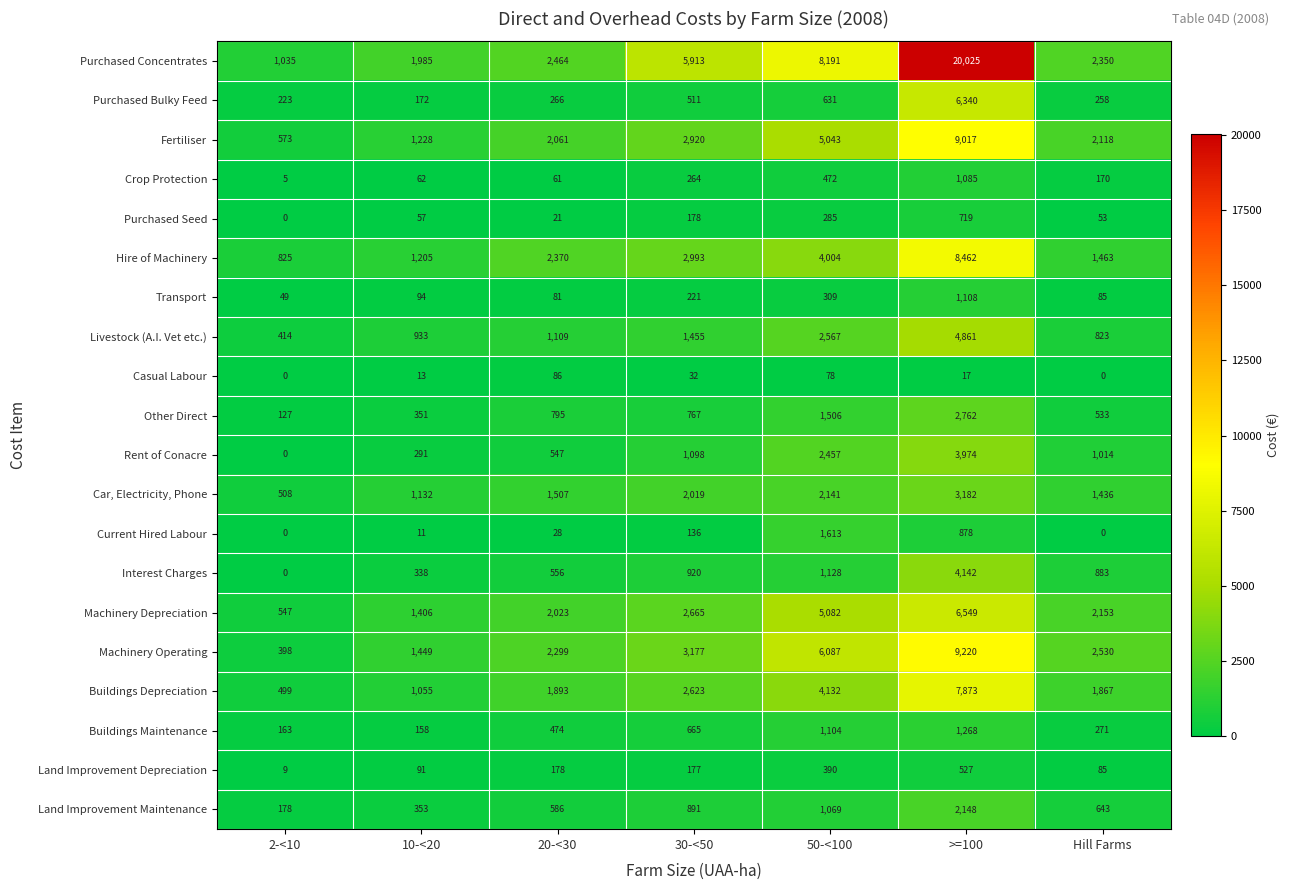

List the series in order of their peak value, highest first.

Purchased Concentrates, Machinery Operating, Fertiliser, Hire of Machinery, Buildings Depreciation, Machinery Depreciation, Purchased Bulky Feed, Livestock (A.I. Vet etc.), Interest Charges, Rent of Conacre, Car, Electricity, Phone, Other Direct, Land Improvement Maintenance, Current Hired Labour, Buildings Maintenance, Transport, Crop Protection, Purchased Seed, Land Improvement Depreciation, Casual Labour